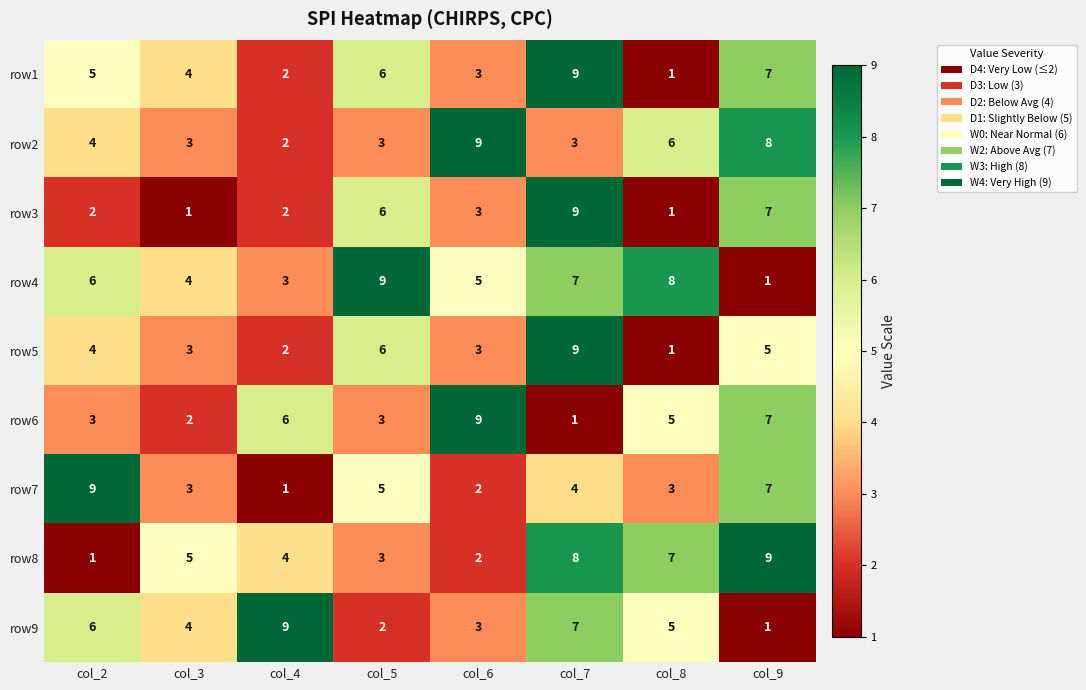

What is the sum of the row9 values at col_3 and col_6?

7